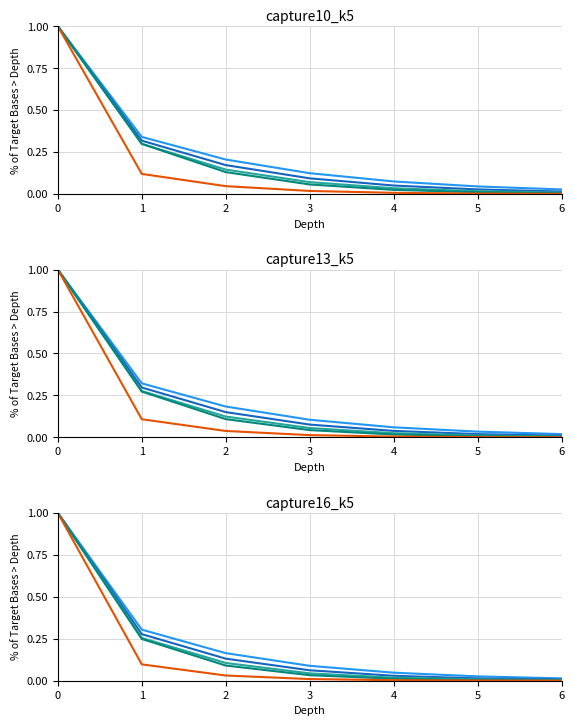

Where is AL01x nearest to the value 0?

6